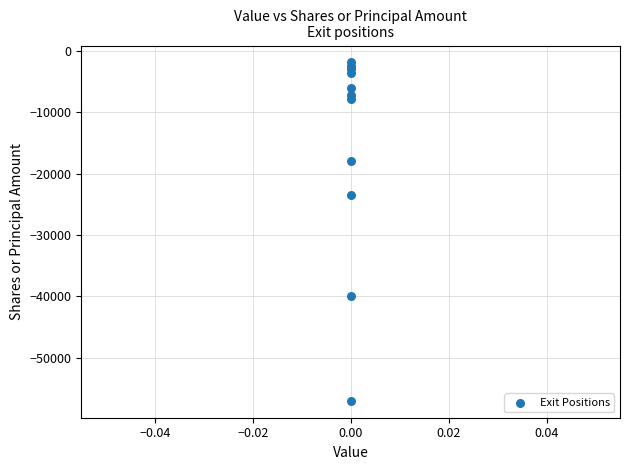

What Y value in the scatter plot is closest to -29429?

-23500